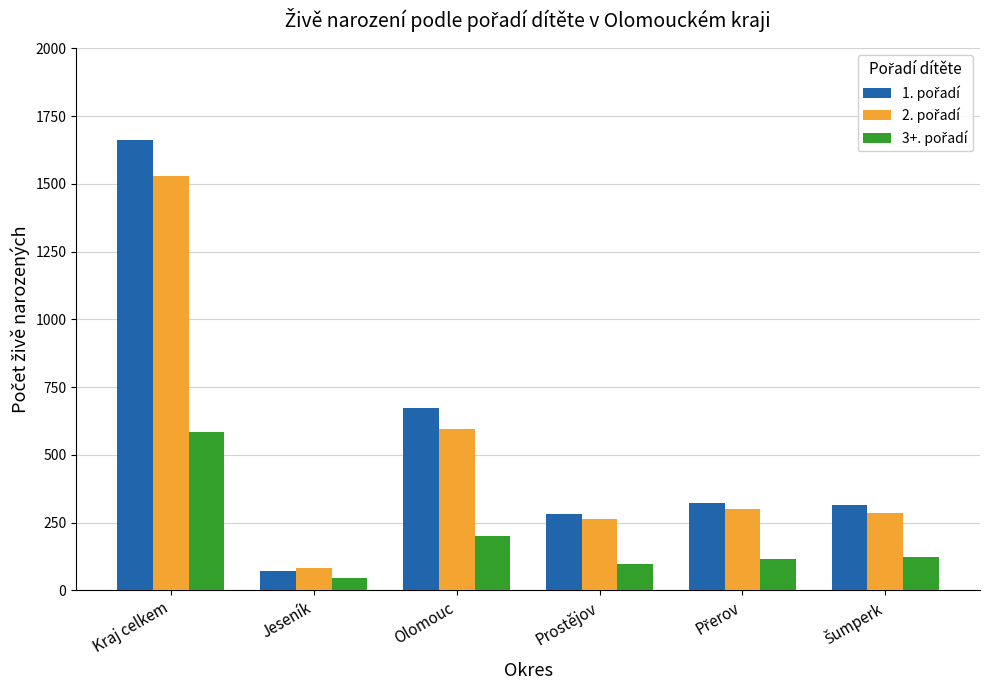

What is the label of the 1st bar from the left?

Kraj celkem